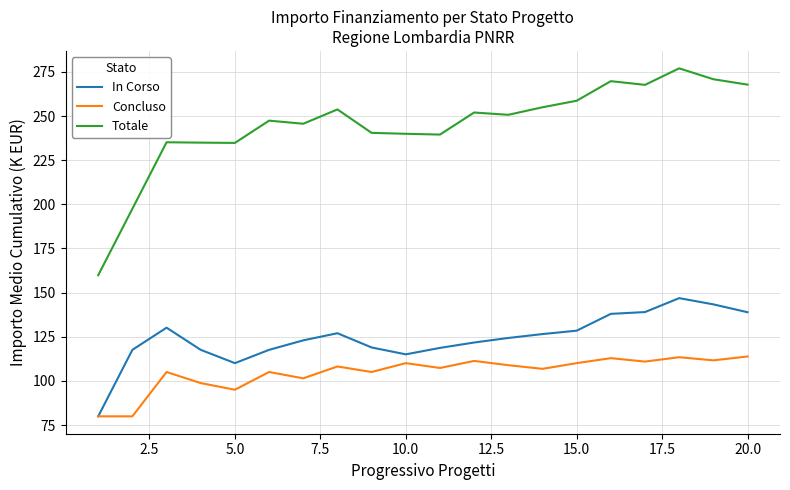

True or false: Totale and Concluso cross at least once.

False